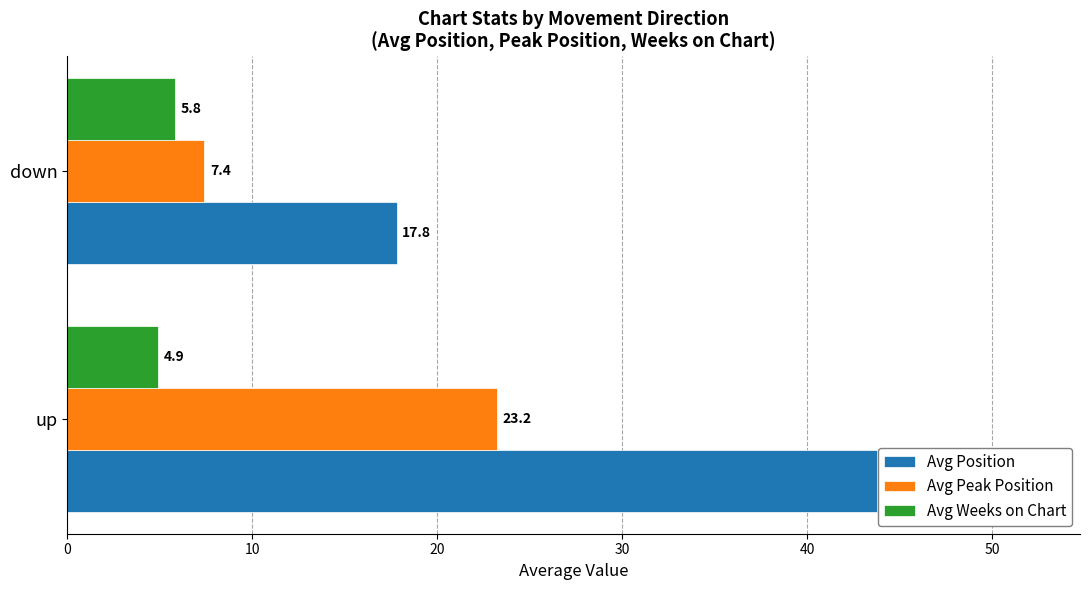

Between up and down, which series saw the biggest shift?

Avg Position